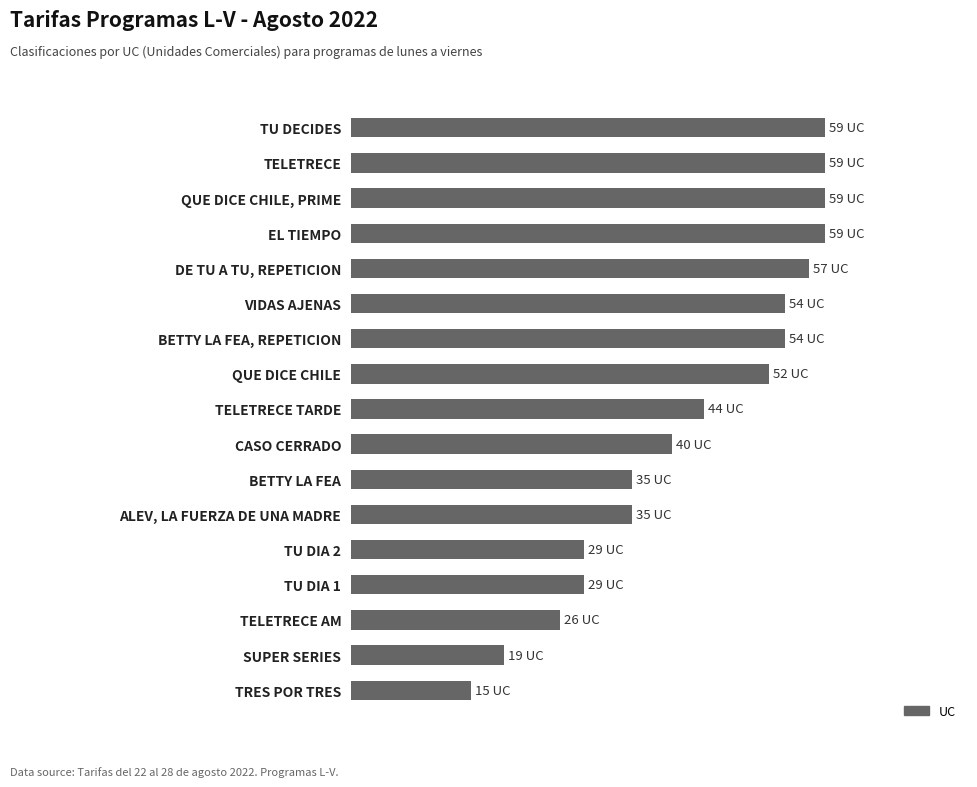

What is the minimum value shown in the chart?

15